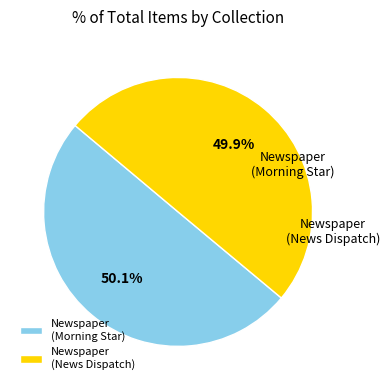

Count the number of slices in the pie.

2